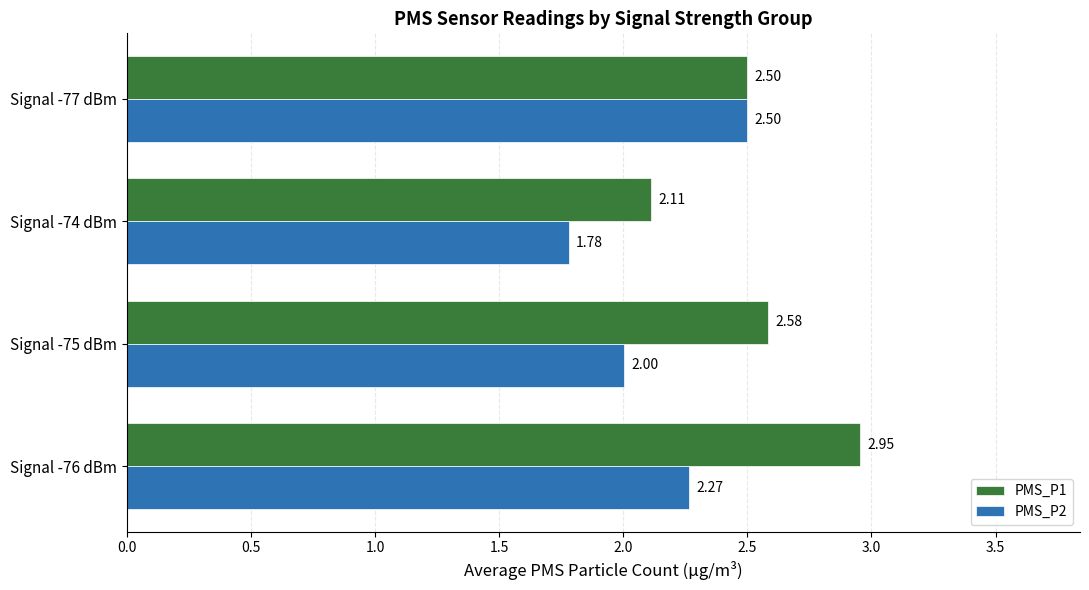

What is the difference between the second highest and second lowest values in the PMS_P2 series?

0.3